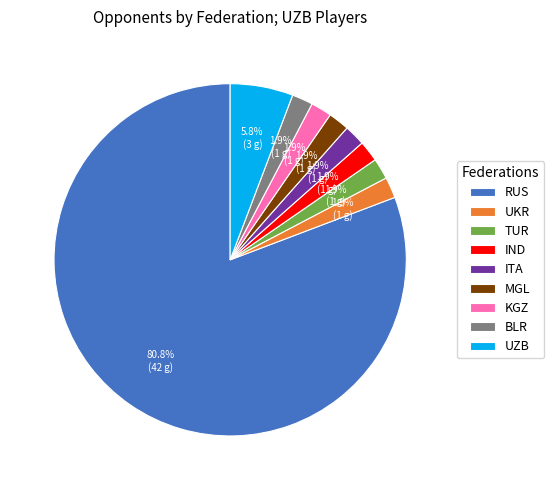

Combined, what portion of the pie is UKR and UZB?

7.7%